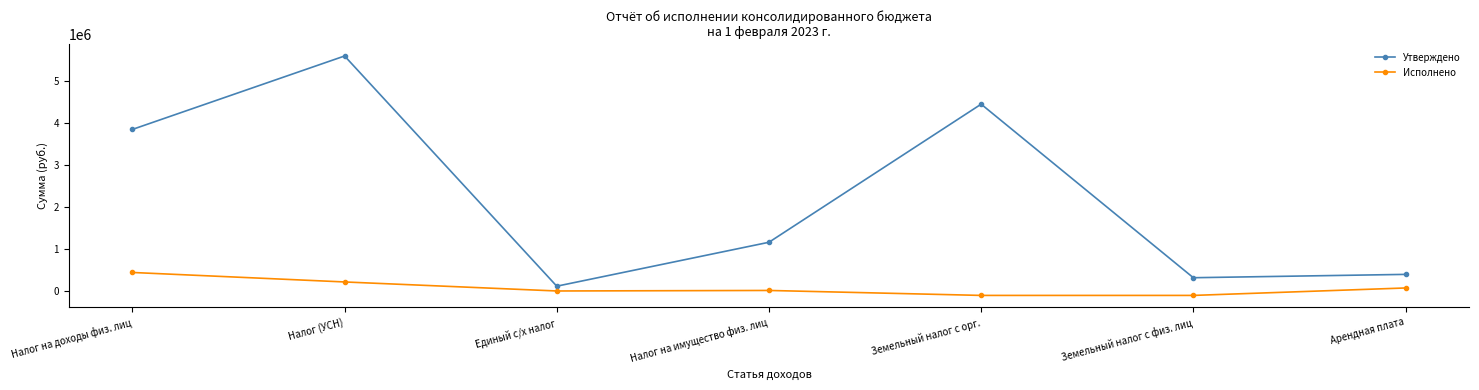

Which series has the largest total across all categories?

Утверждено